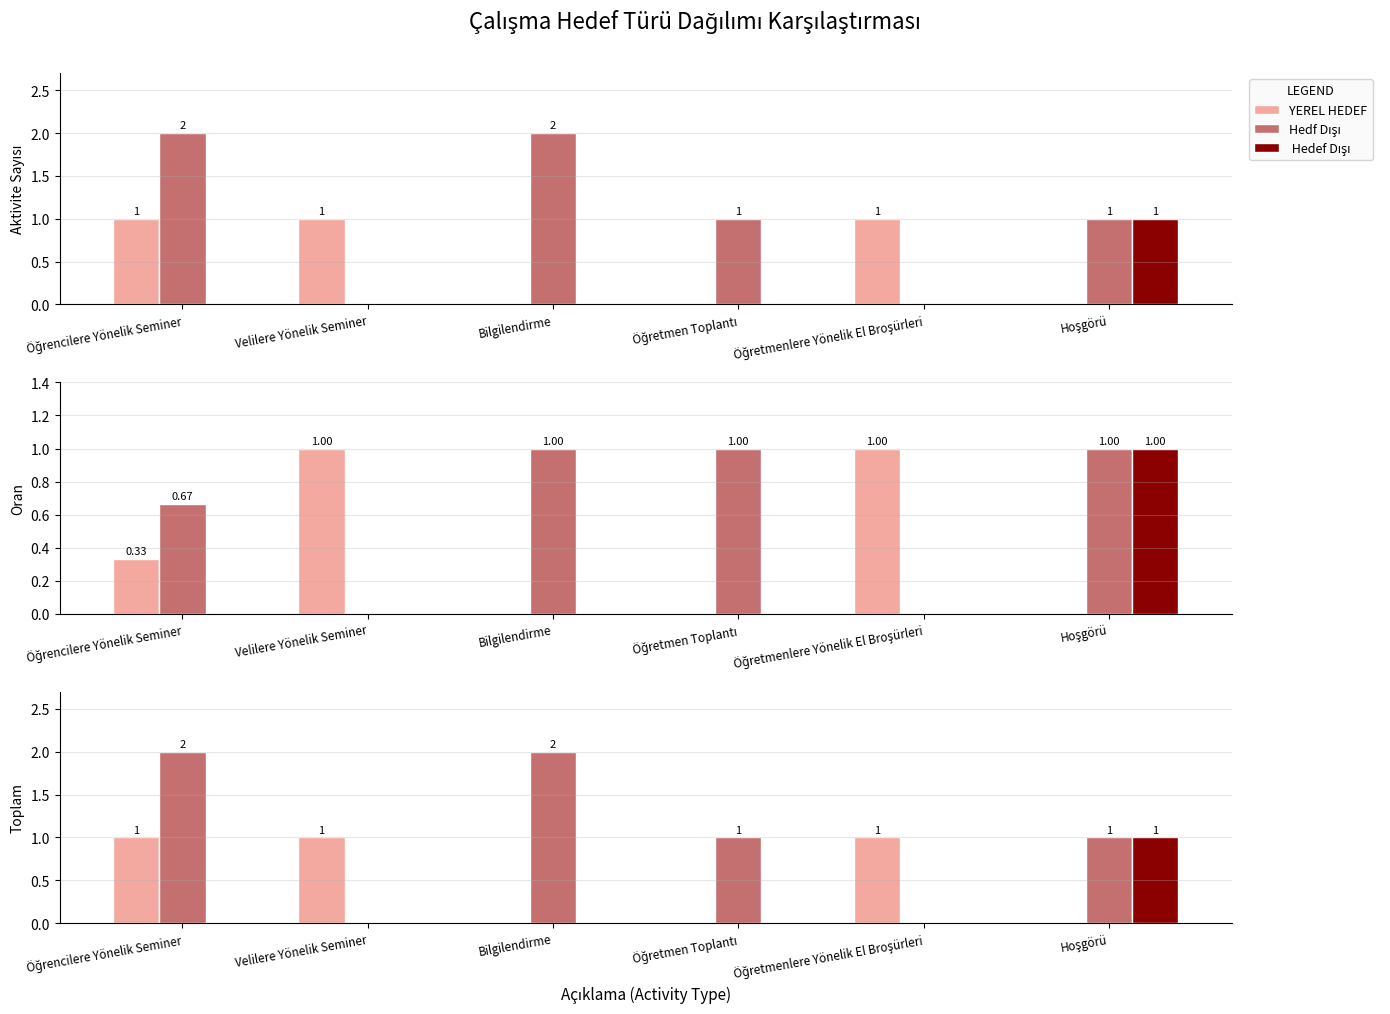

What is the spread (max minus min) of values at Öğretmen Toplantı?

1